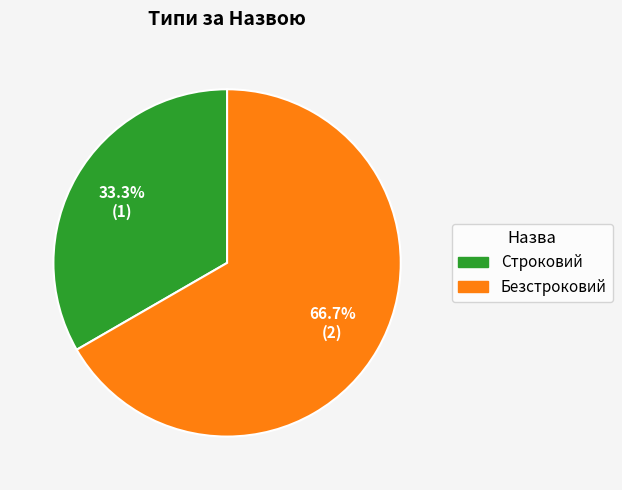

Which slice is the largest?

Безстроковий